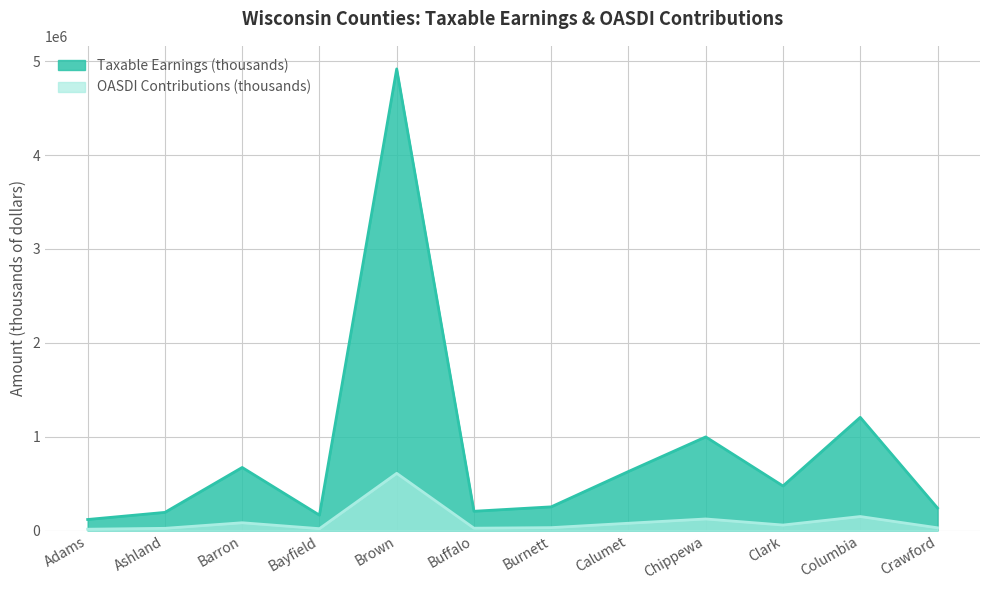

Rank the series by their maximum value, from lowest to highest.

OASDI Contributions (thousands), Taxable Earnings (thousands)